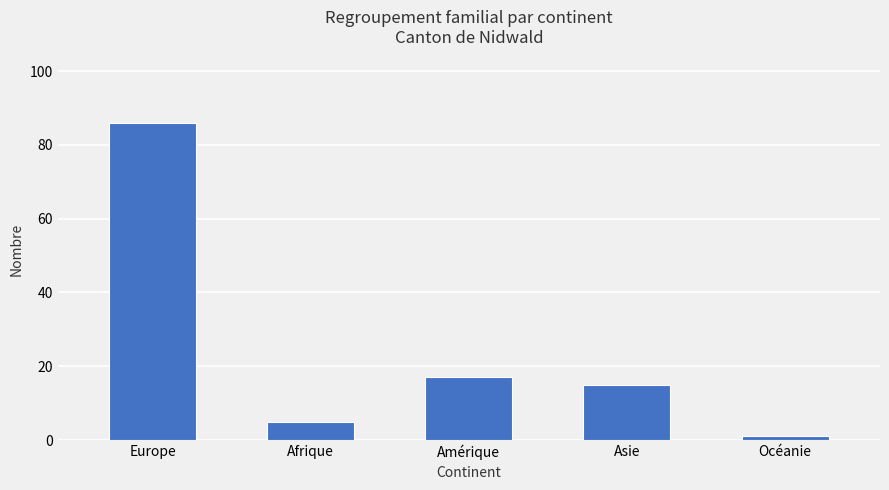

At which label does the data first exceed 15?

Europe